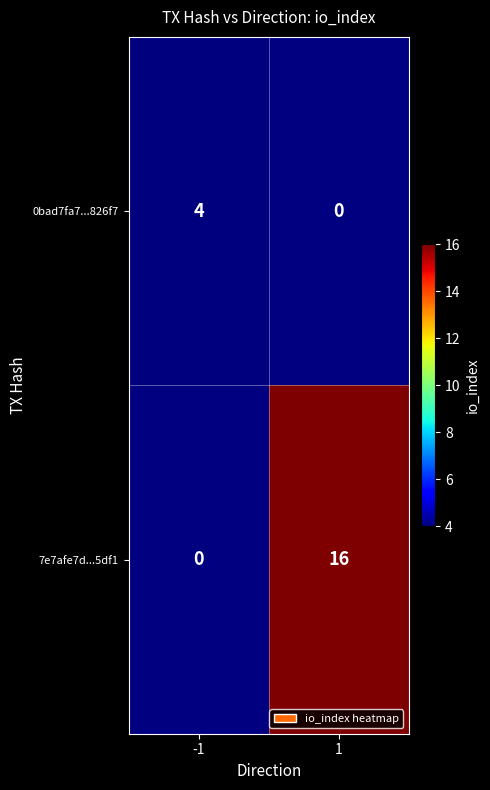

Which has a higher value, -1 or 1?

1